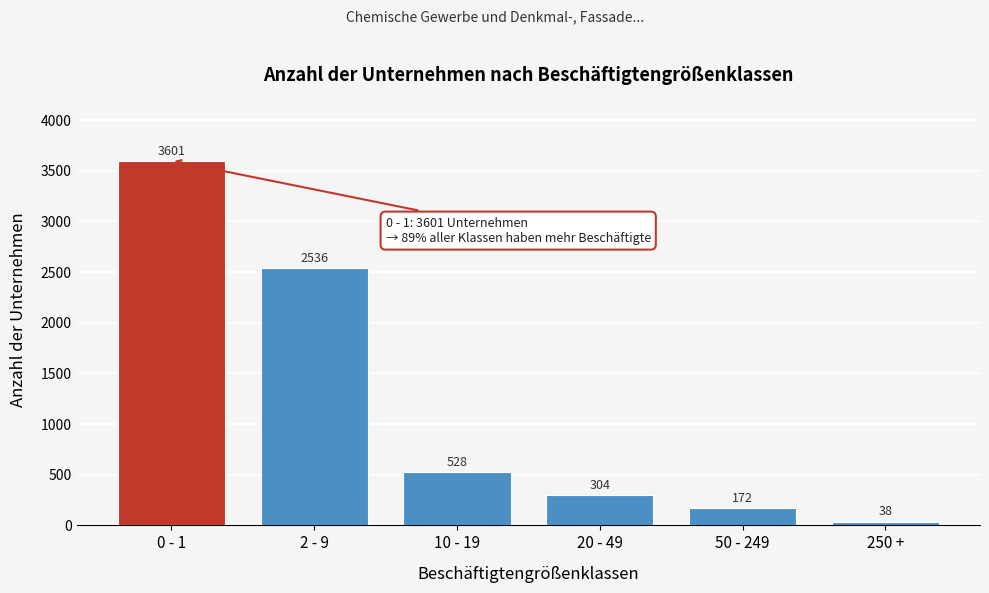

Reading left to right, extract all data points from this chart.

0 - 1=3601	2 - 9=2536	10 - 19=528	20 - 49=304	50 - 249=172	250 +=38